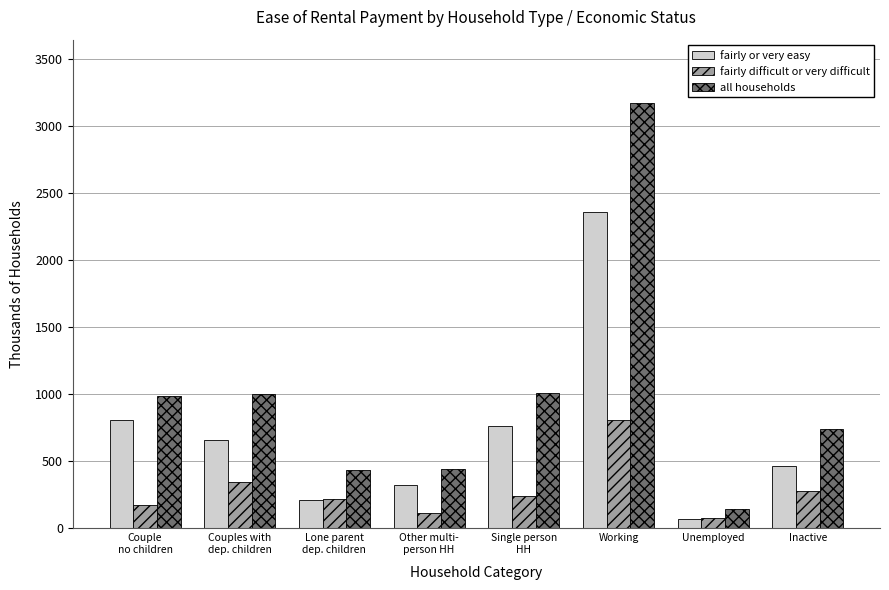

Where does the fairly difficult or very difficult series first go above 241?

Couples with
dep. children